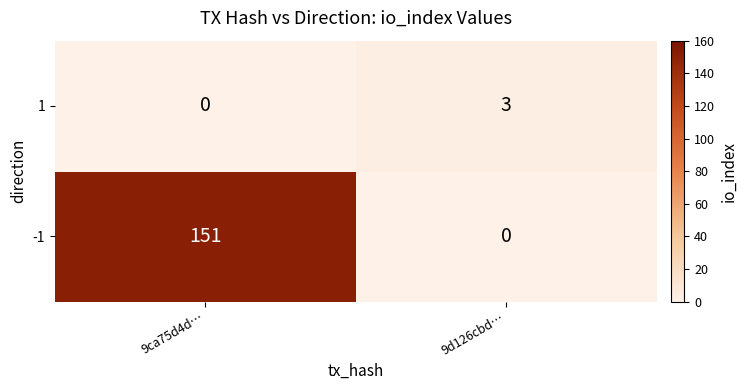

What is the difference between the maximum and minimum values in the -1 series?

151